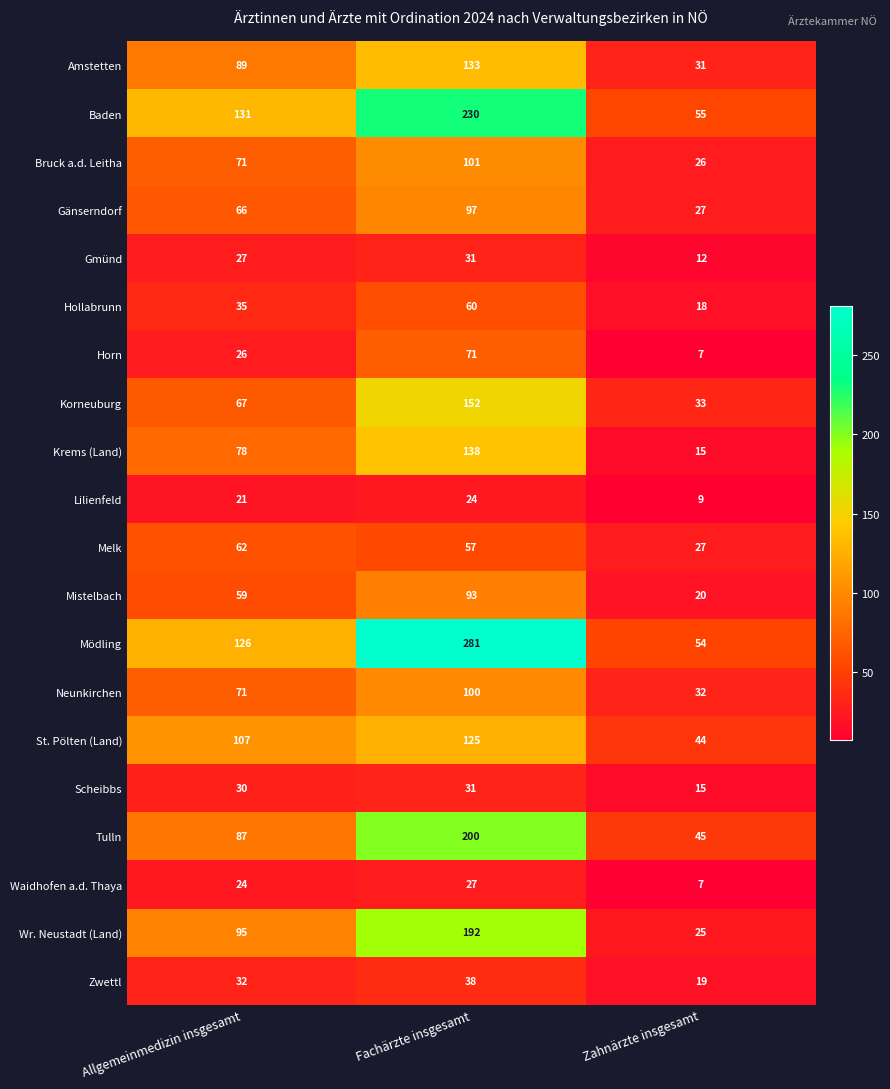

What is the sum of the Scheibbs values at Allgemeinmedizin insgesamt and Zahnärzte insgesamt?

45